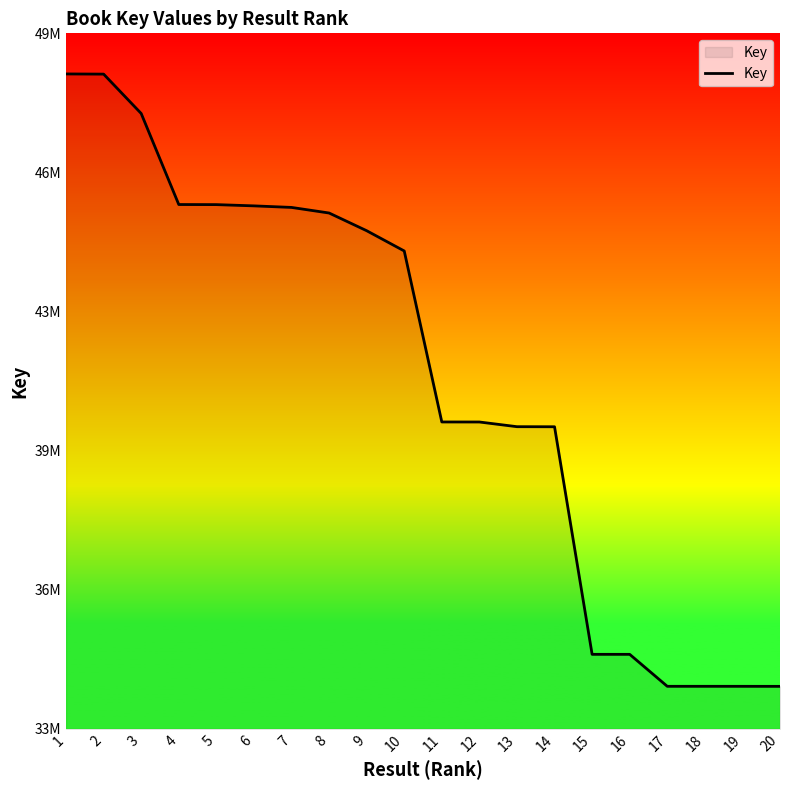

Does the chart have visible grid lines?

No